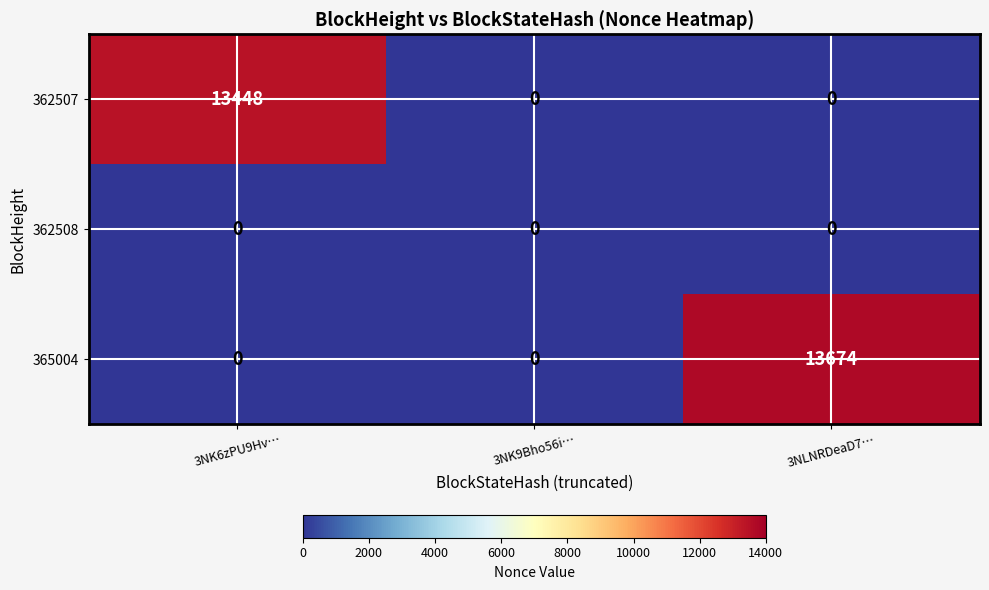

Rank the series by their maximum value, from highest to lowest.

365004, 362507, 362508